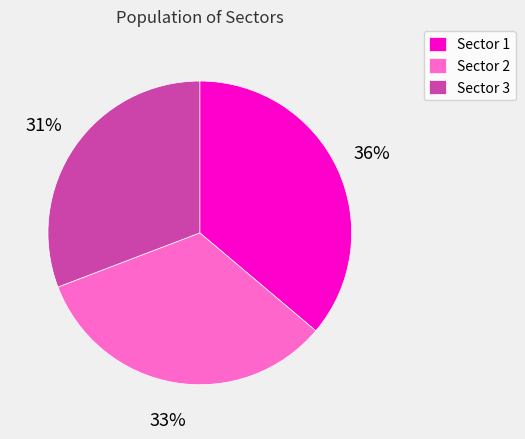

Is the sum of Sector 3 and Sector 1 greater than half?

Yes